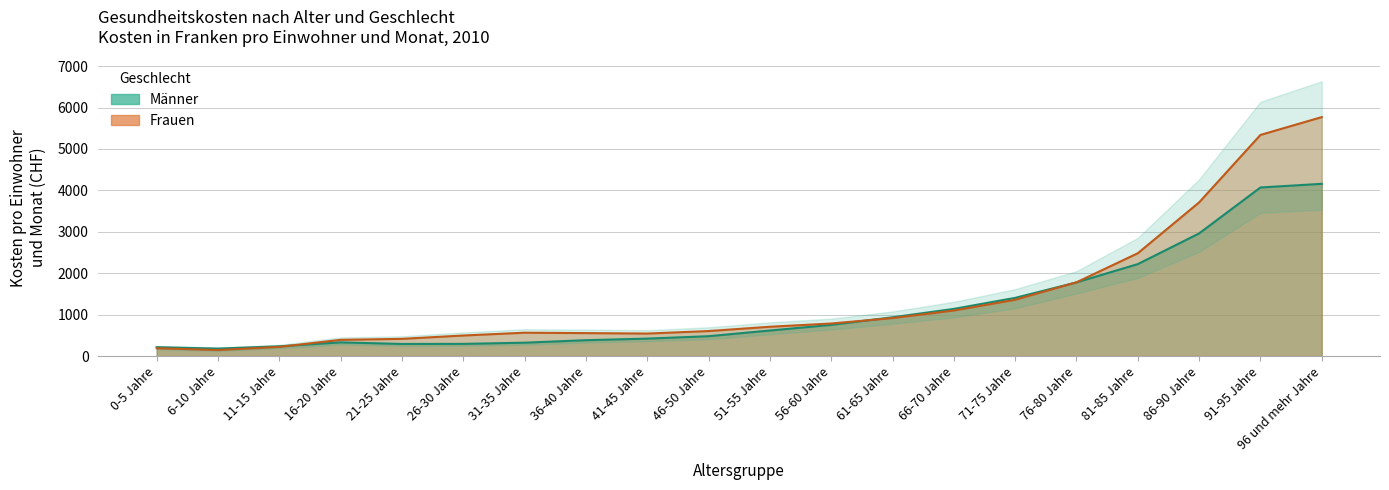

Which series has the widest spread of values?

Frauen